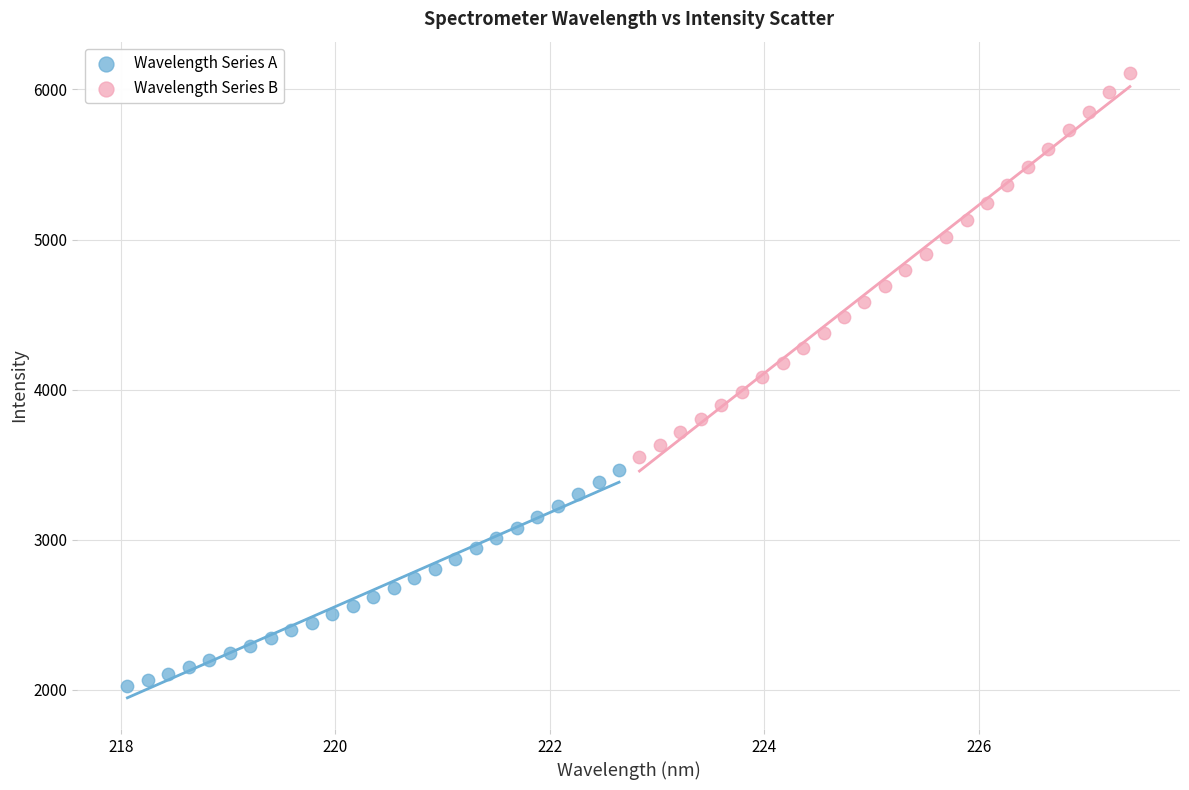

Which series contains the highest Y value?

Wavelength Series B